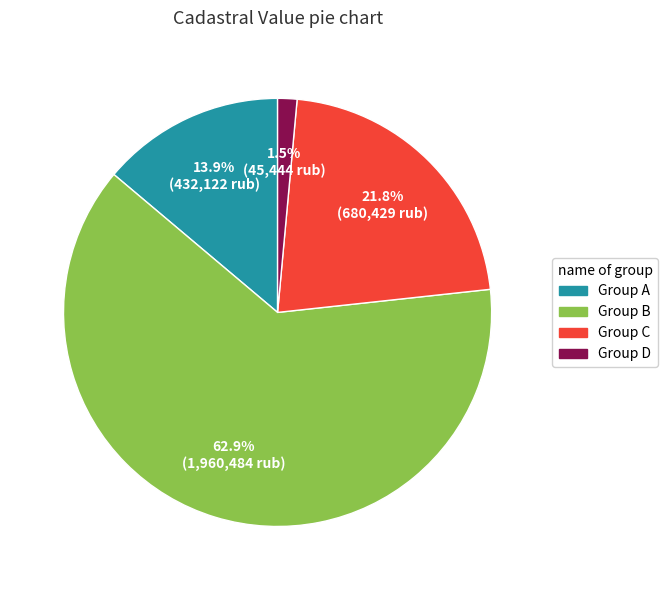

Is there any slice that represents more than half of the pie?

Yes